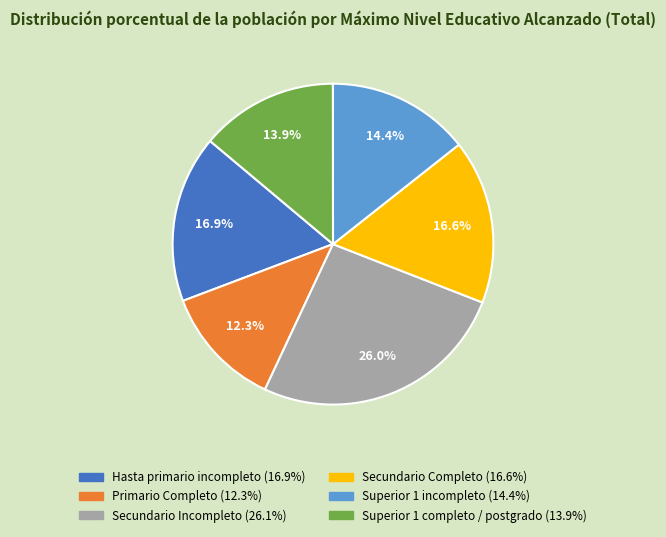

Which category has the smallest portion of the pie?

Primario Completo